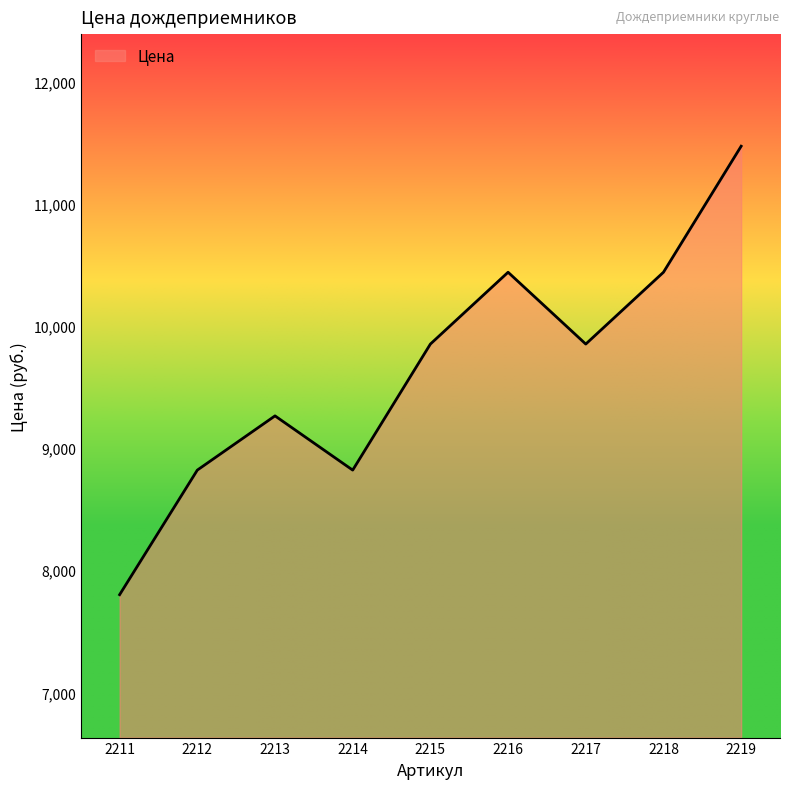

What is the sum of the values at 2216 and 2219?

21912